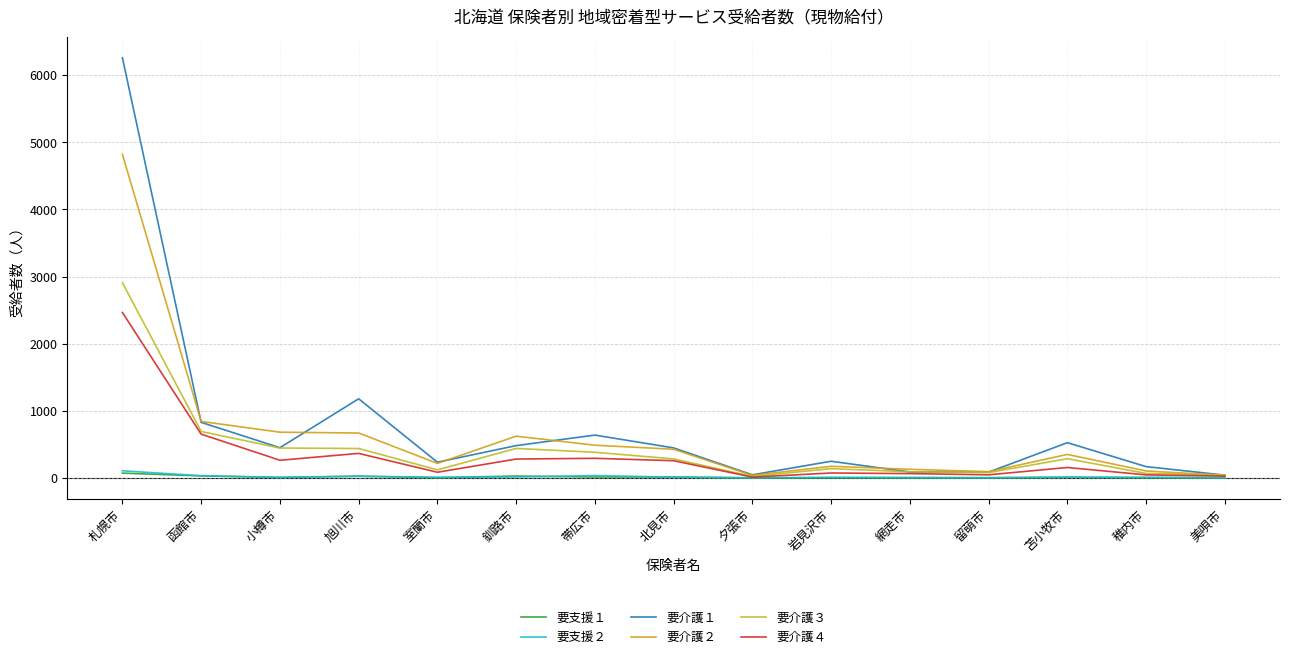

How many interior local valleys does the 要介護４ series have?

4